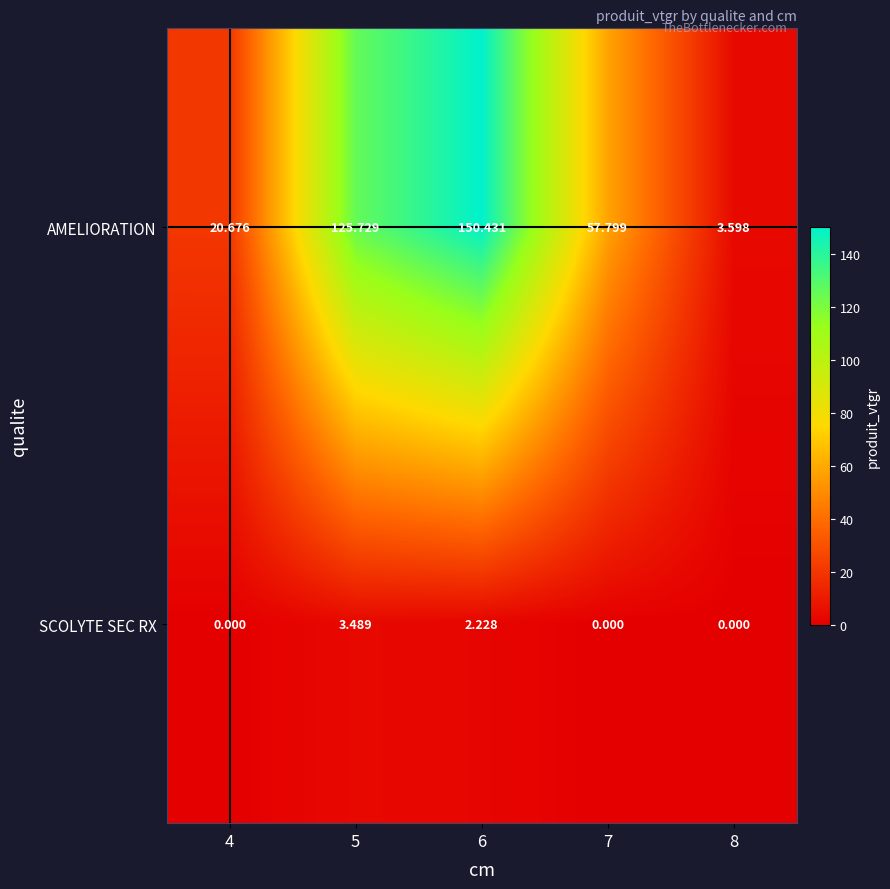

Rank the series by their average value, from highest to lowest.

AMELIORATION, SCOLYTE SEC RX